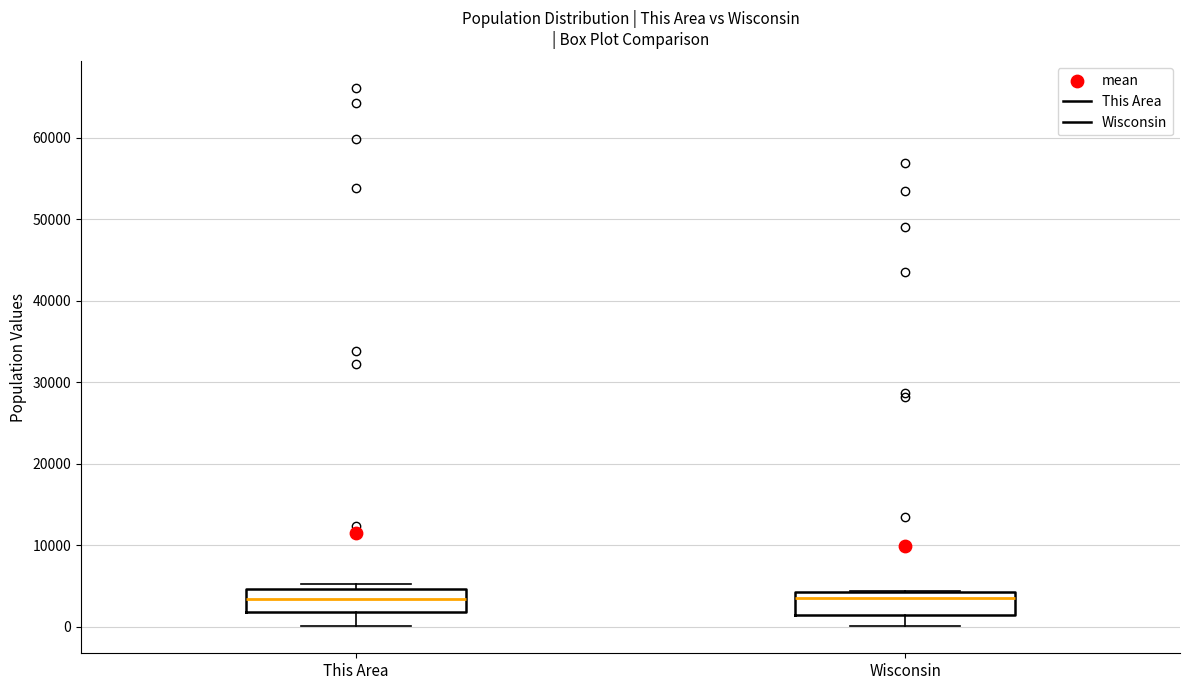

Where does the median line of the box for Wisconsin sit on the y-axis? The values are not printed on the chart, so give them approximately, as read against the axis.

3000